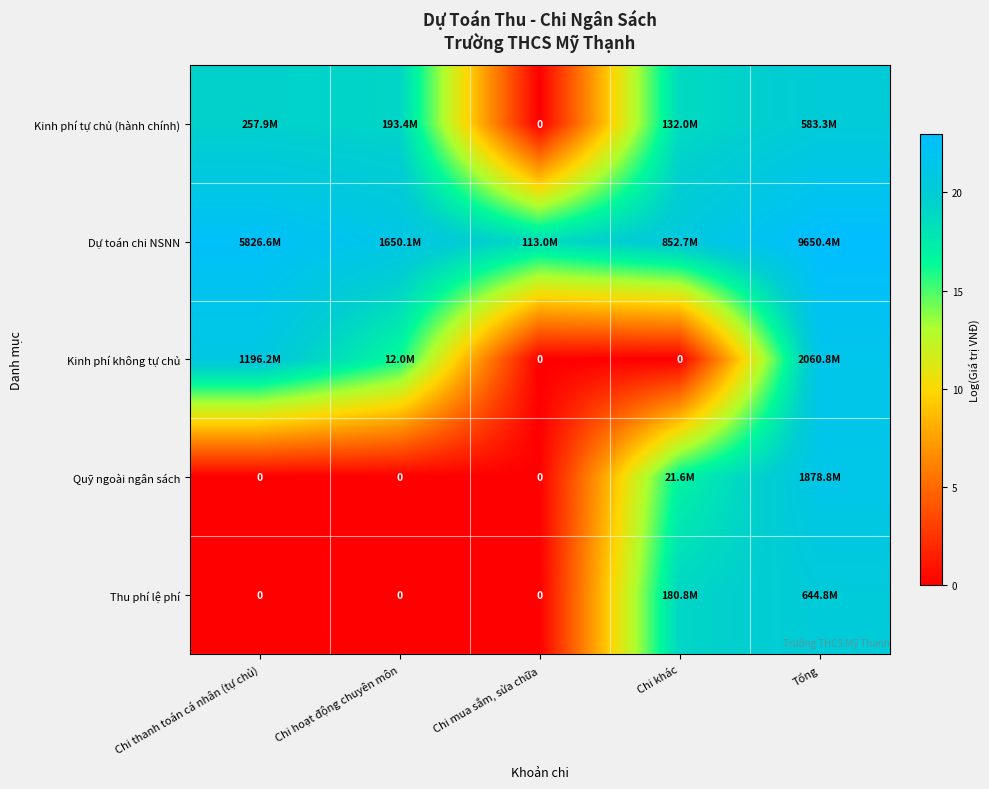

The value of Kinh phí không tự chủ at Chi hoạt động chuyên môn is 16.3. True or false?

True